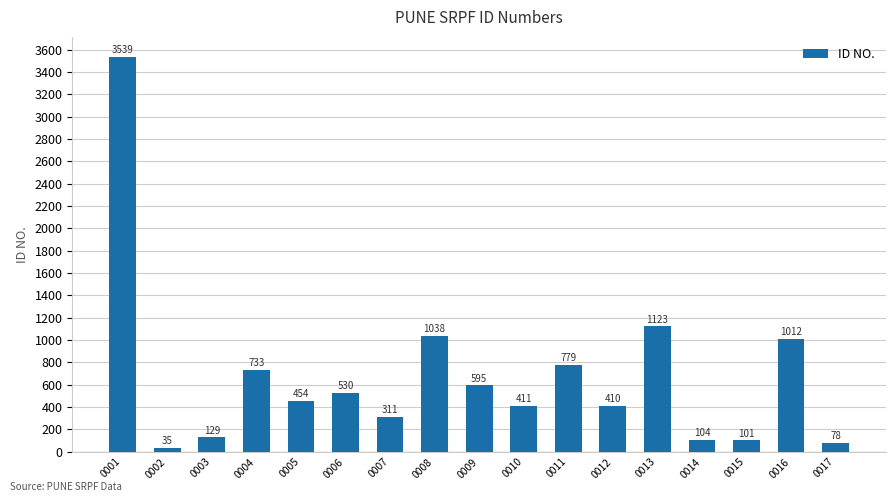

How many data points does each series have?

17